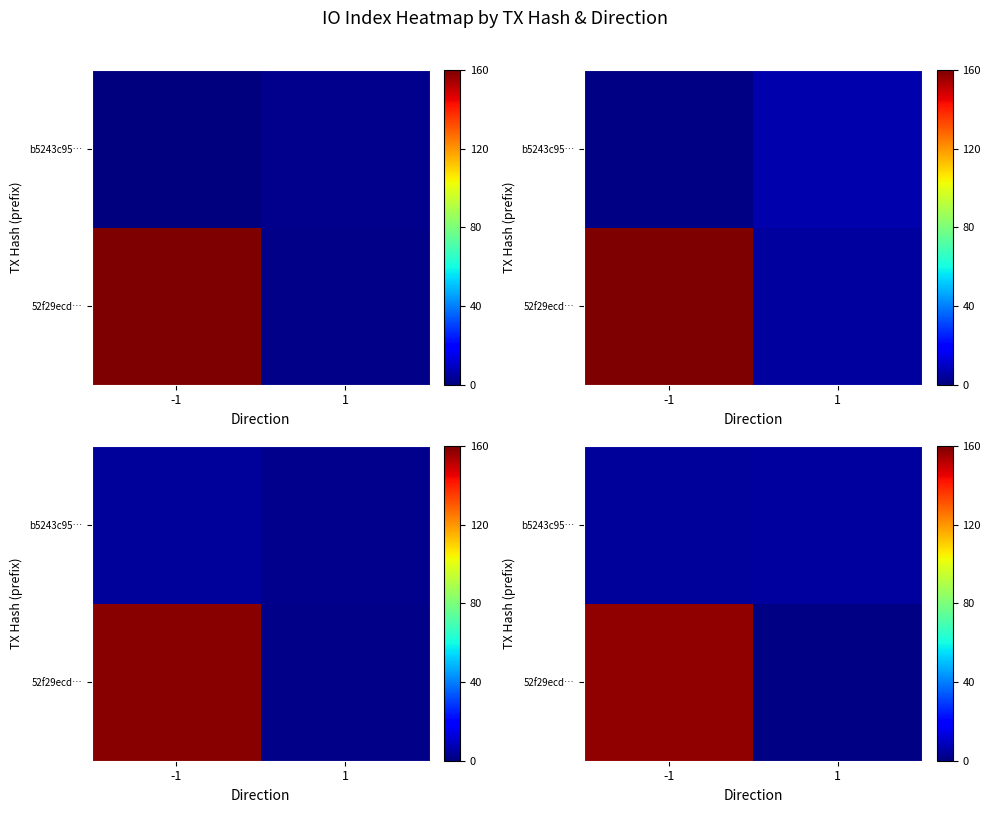

Is it true that row_0 equals 221.7 at -1?

False